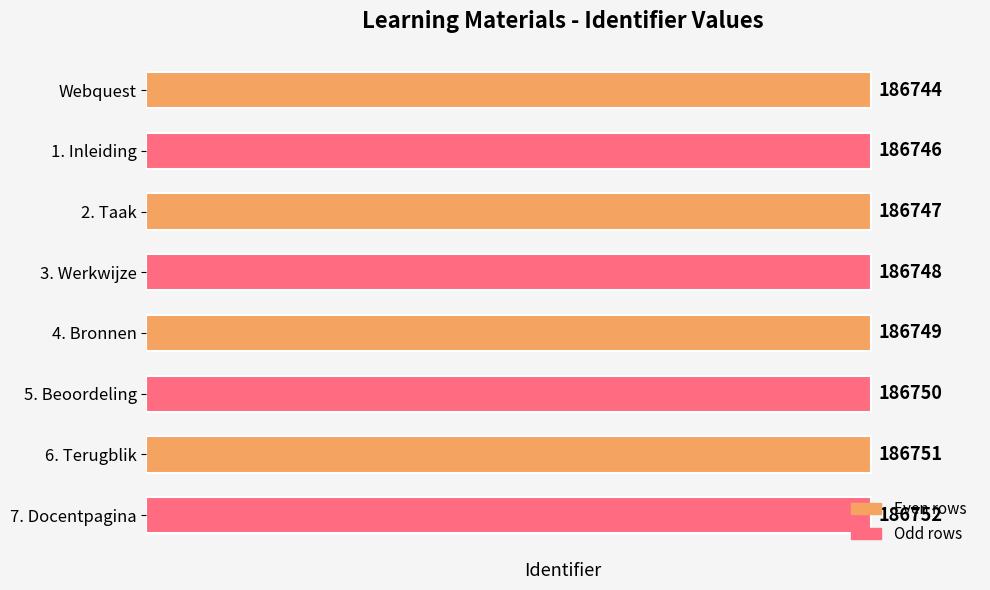

What is the average value?

186748